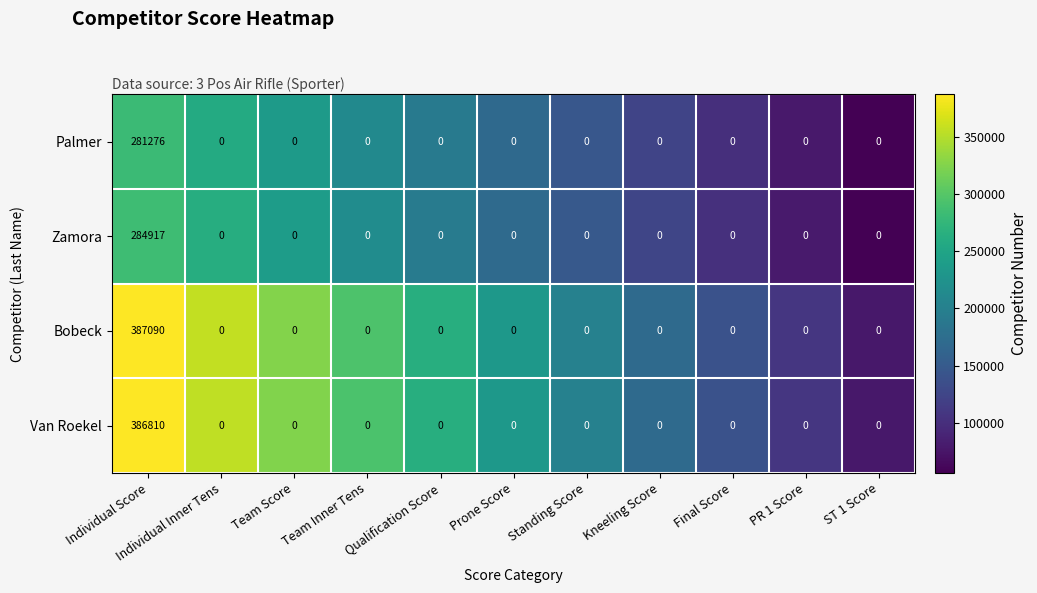

Which series has the largest total across all categories?

Bobeck